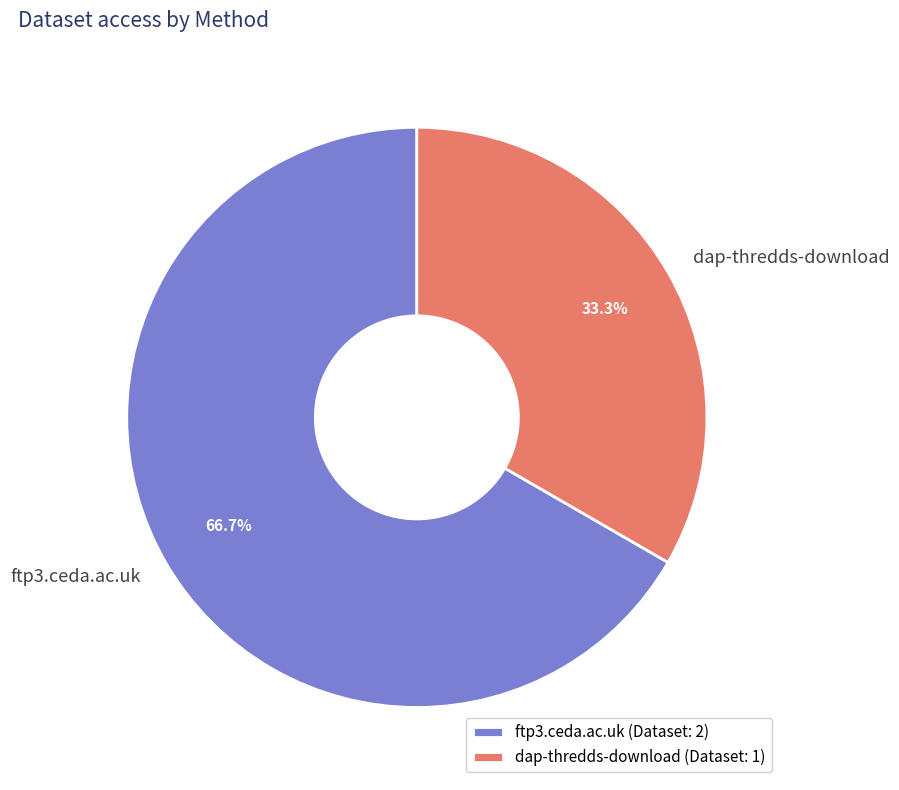

To the nearest percent, what percentage of the pie is dap-thredds-download?

33%